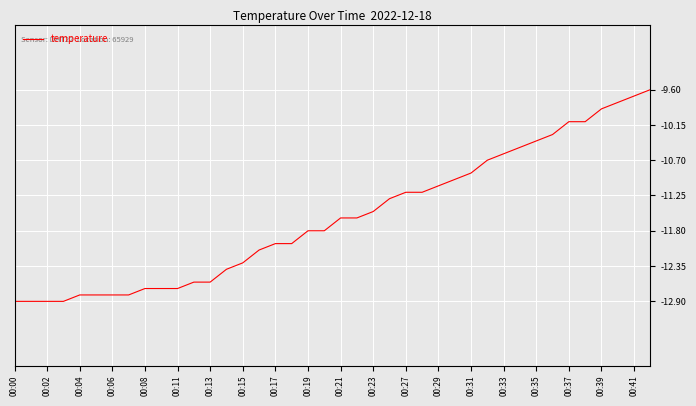

What is the minimum value shown in the chart?

-12.9